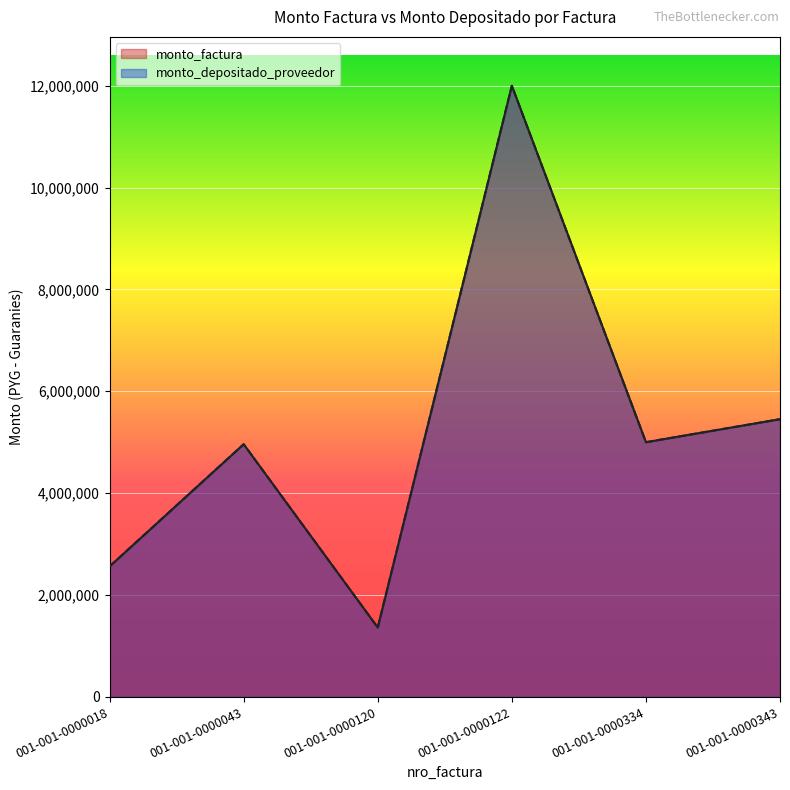

At which category does the chart reach its peak across all series?

001-001-0000122